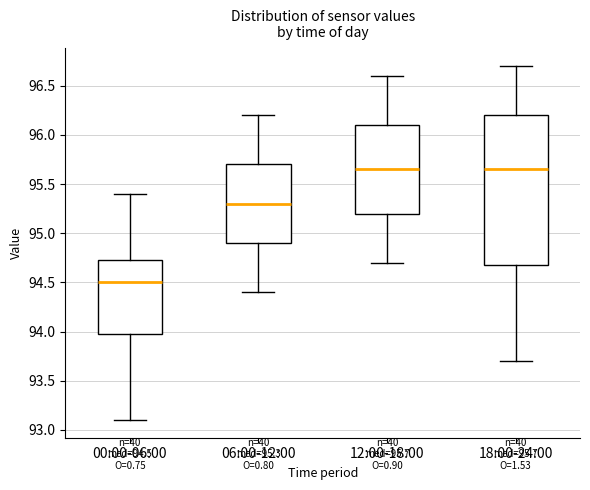

Which box has the lowest median line?

00:00-06:00